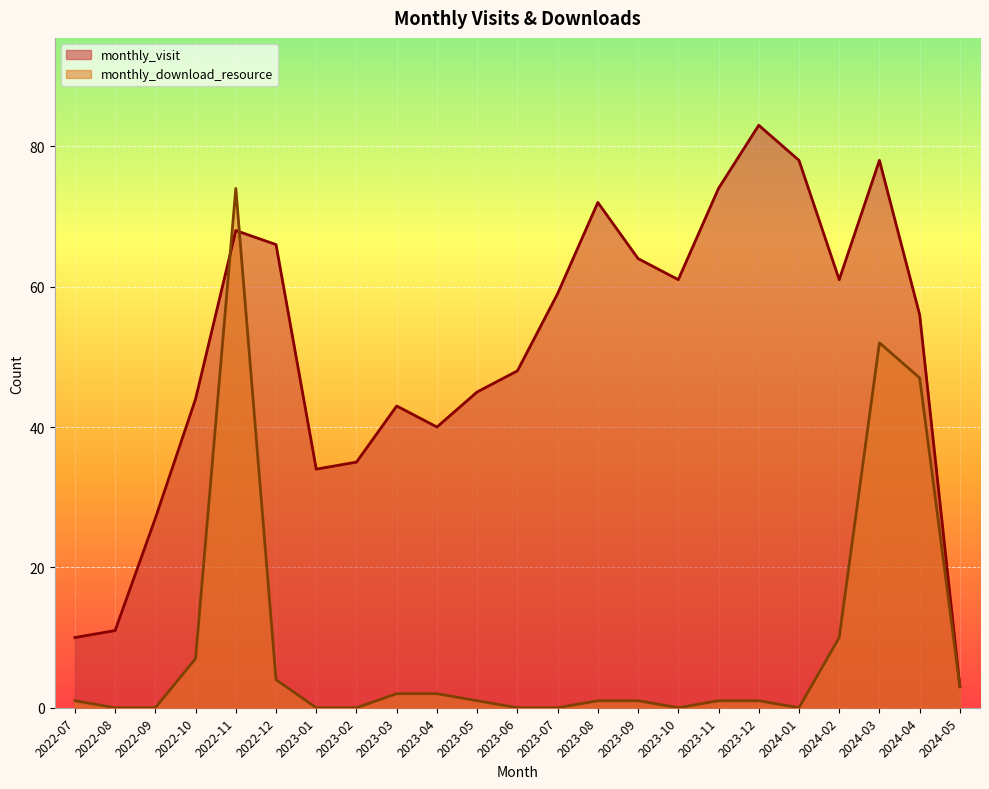

Which category has the lowest value across all series?

2022-08